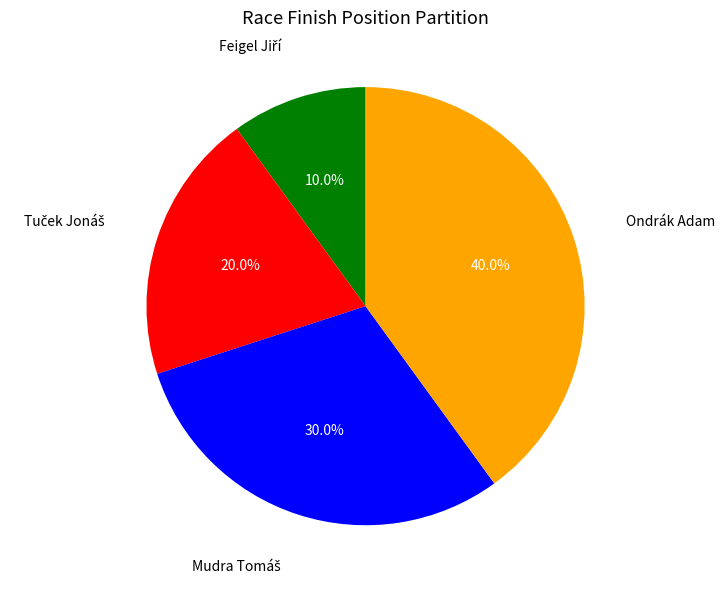

How many segments does this pie chart have?

4